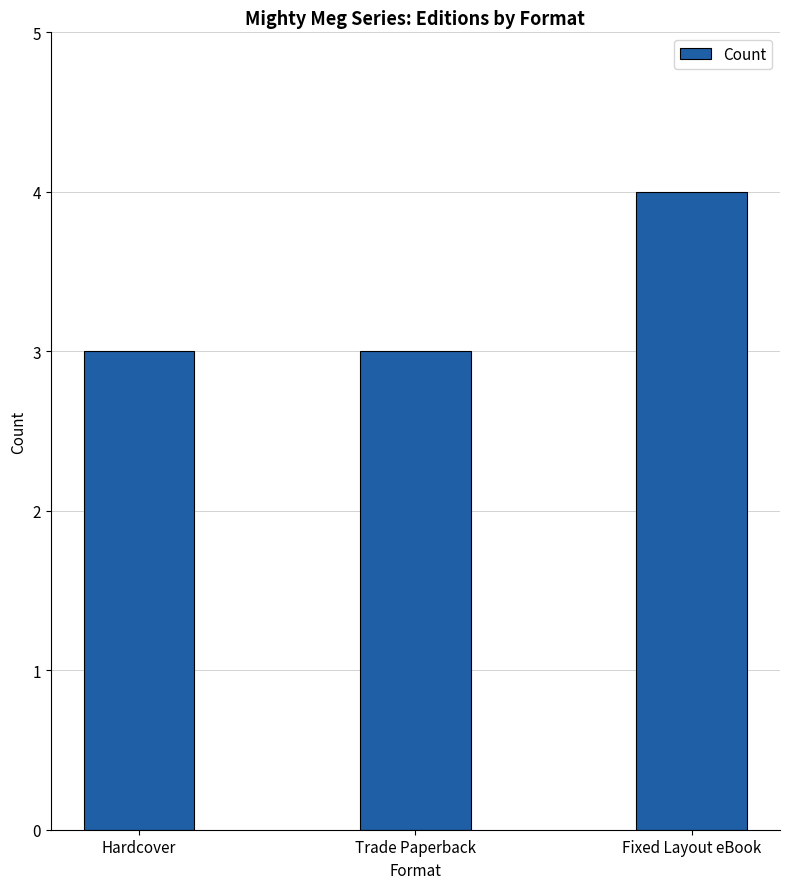

Reading left to right, list all the values displayed in this chart.

Hardcover=3	Trade Paperback=3	Fixed Layout eBook=4